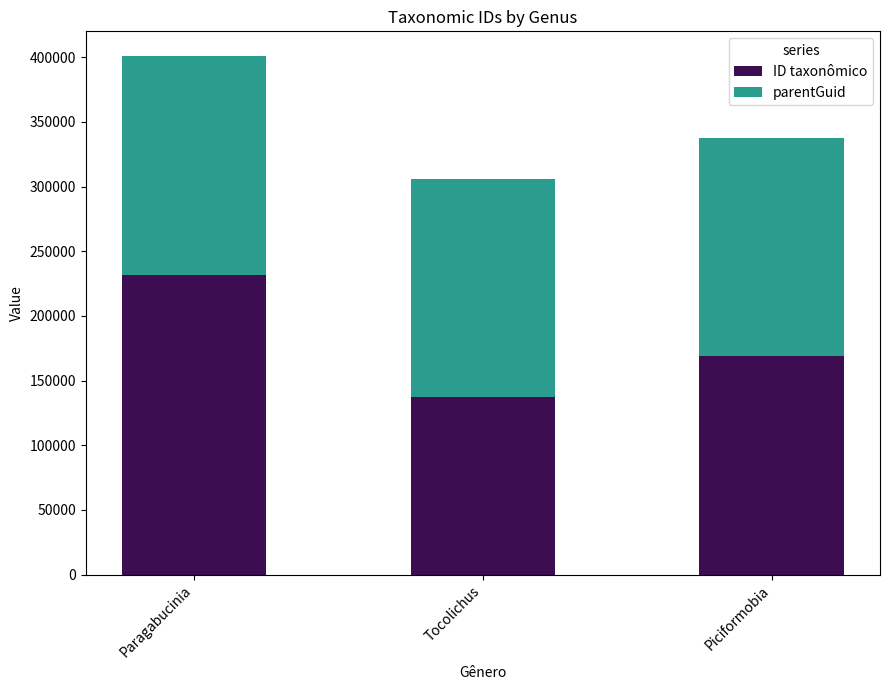

Read the ID taxonômico value at Tocolichus, to the nearest 10.

137300